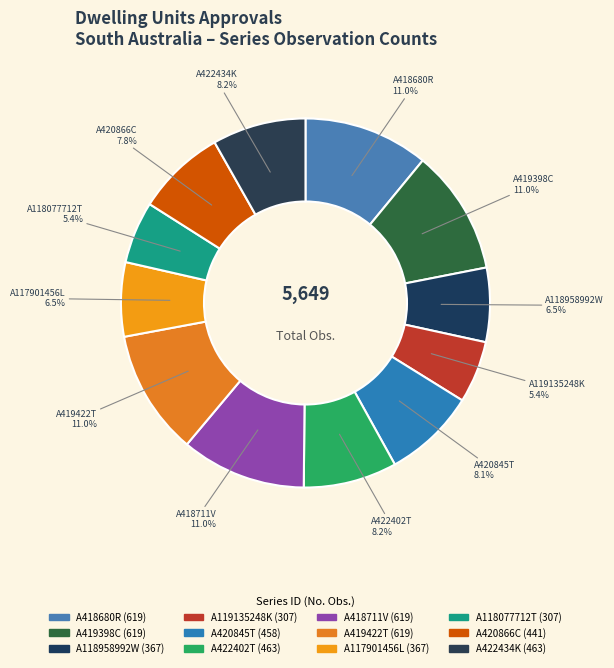

How many segments does this pie chart have?

12